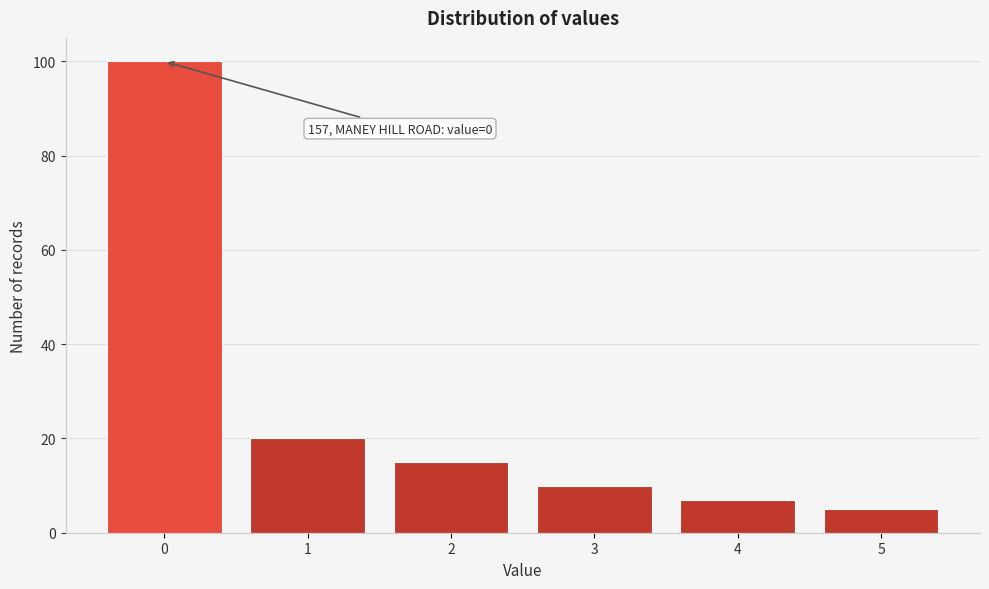

Which range on the x-axis has the tallest bar?

-0.5 to 0.5